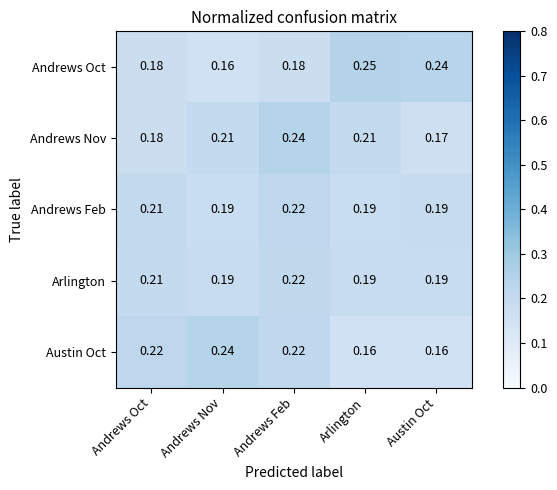

At which label is Andrews Nov closest to 0?

Austin Oct